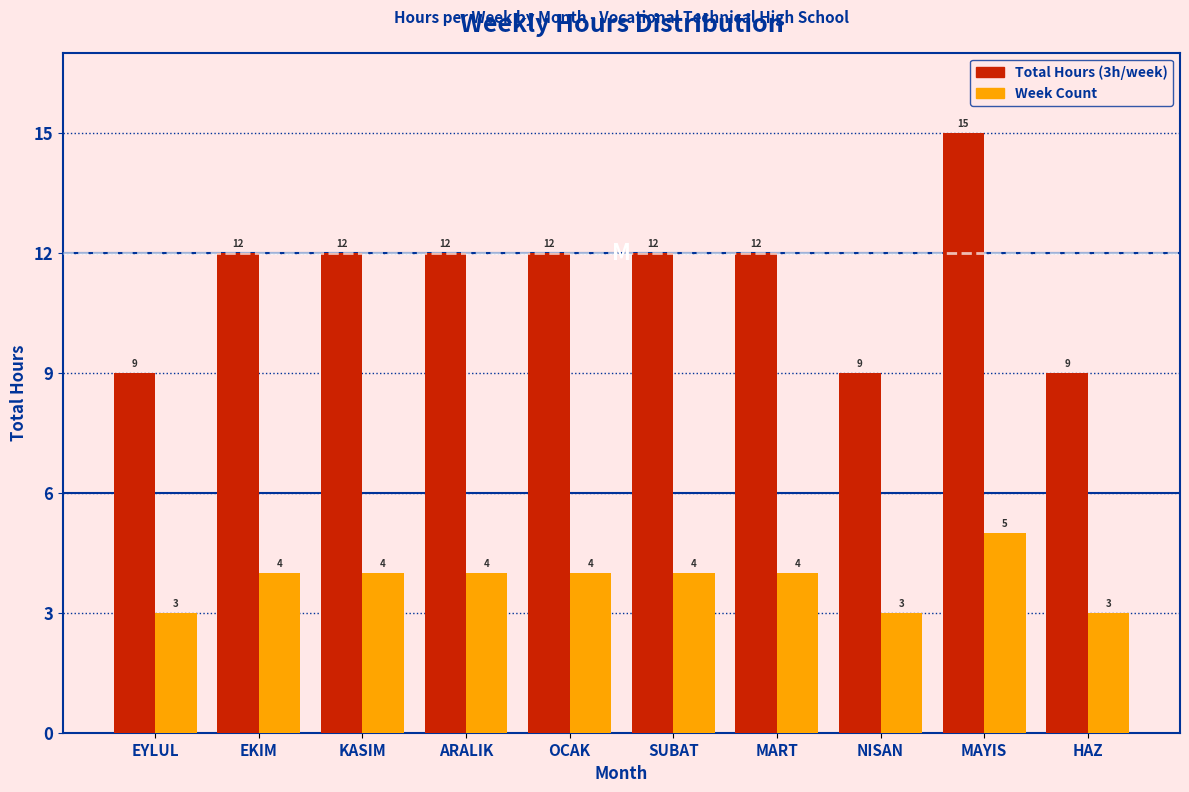

Reading left to right, transcribe all the data shown in this chart.

Total Hours: EYLUL=9	EKIM=12	KASIM=12	ARALIK=12	OCAK=12	SUBAT=12	MART=12	NISAN=9	MAYIS=15	HAZ=9
Week Count: EYLUL=3	EKIM=4	KASIM=4	ARALIK=4	OCAK=4	SUBAT=4	MART=4	NISAN=3	MAYIS=5	HAZ=3